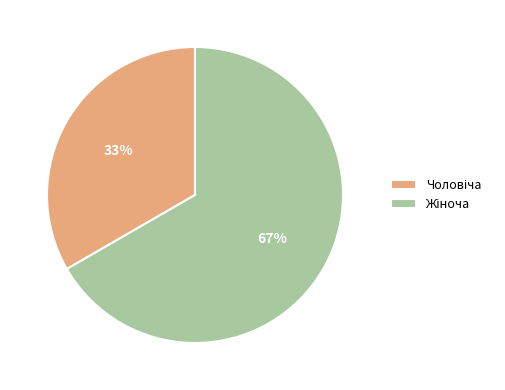

How many slices are in this pie chart?

2